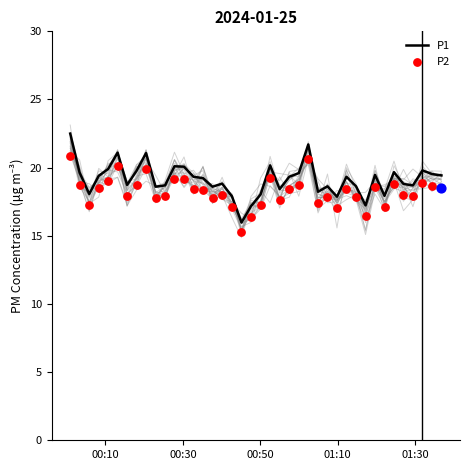

Which series reaches the maximum Y coordinate?

P1